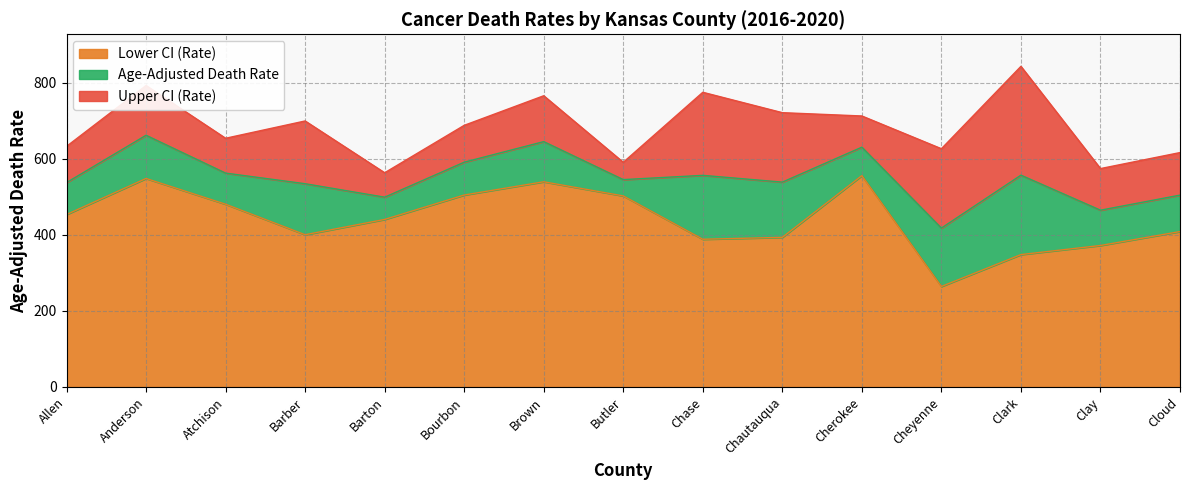

Where is the first local minimum for Age-Adjusted Death Rate?

Barton